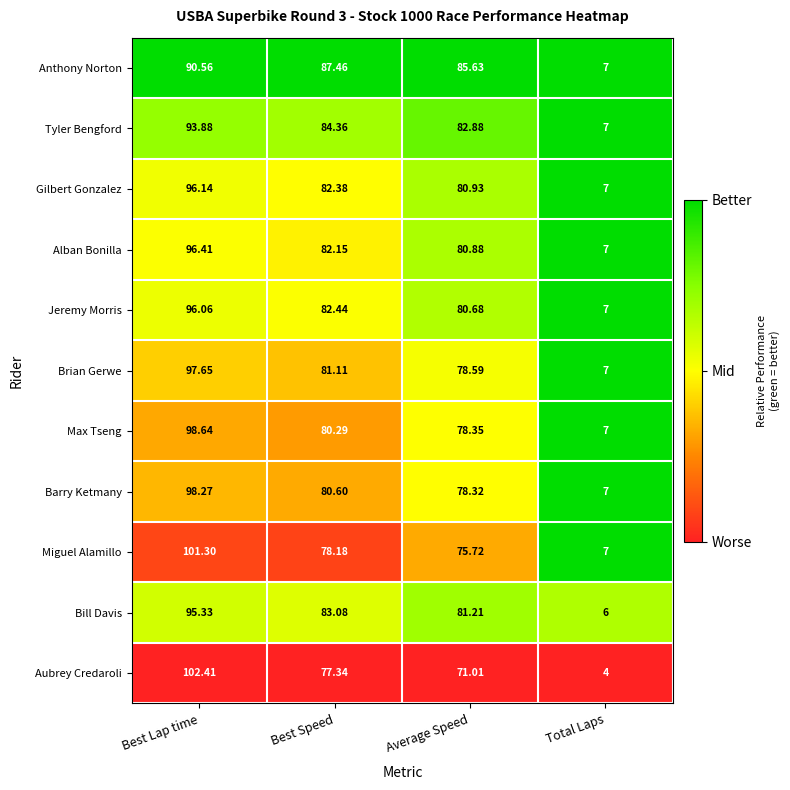

Where is Bill Davis nearest to the value 50?

Average Speed